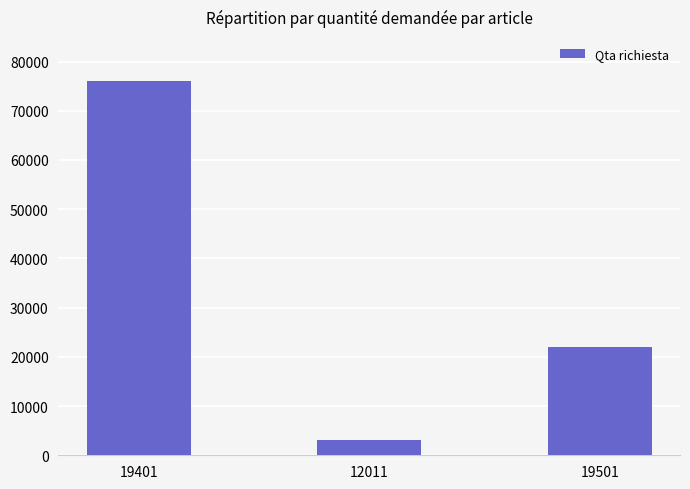

The value at 19501 is 4581. True or false?

False